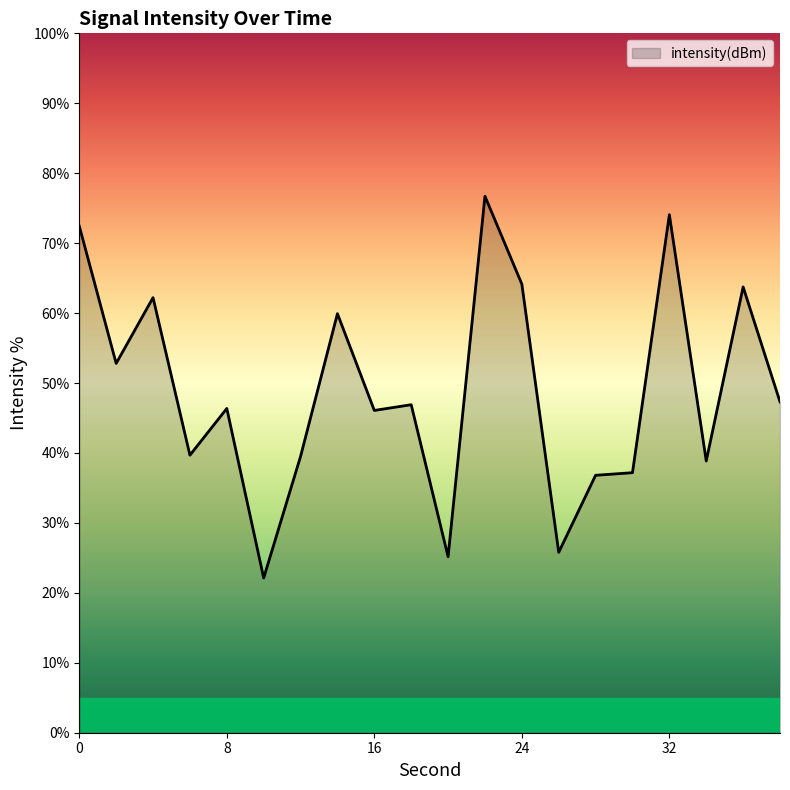

What is the maximum value shown in the chart?

76.7